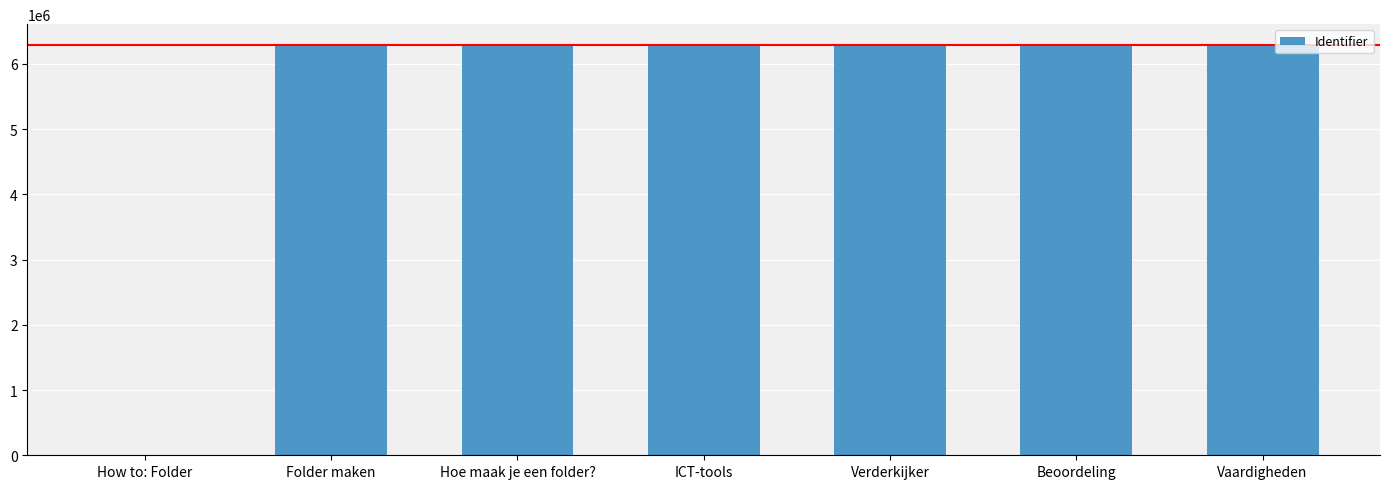

Count the number of categories in the chart.

7